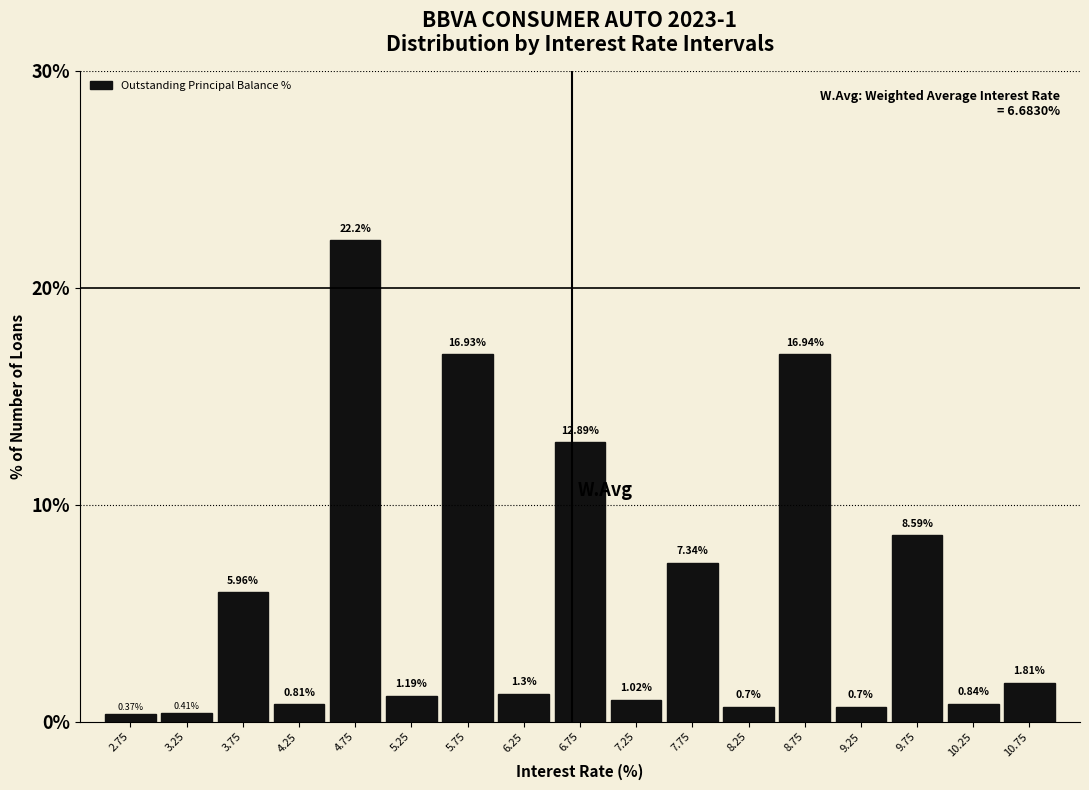

Between 9.25 and 6.25, which is larger?

6.25